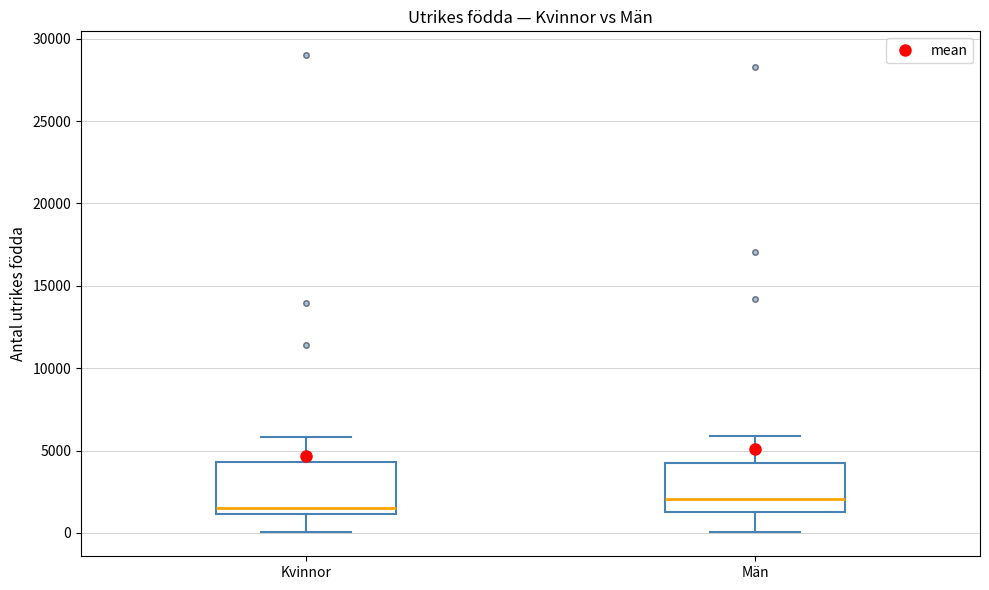

Which box has the highest median line?

Män